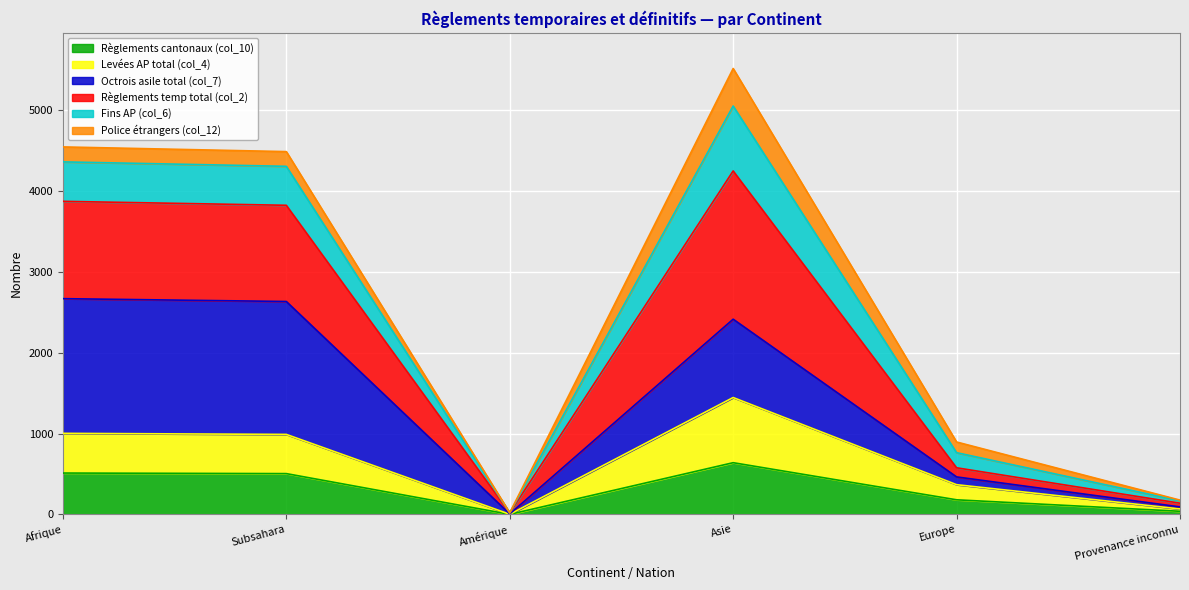

Where is the first local maximum for Levées AP total (col_4)?

Asie